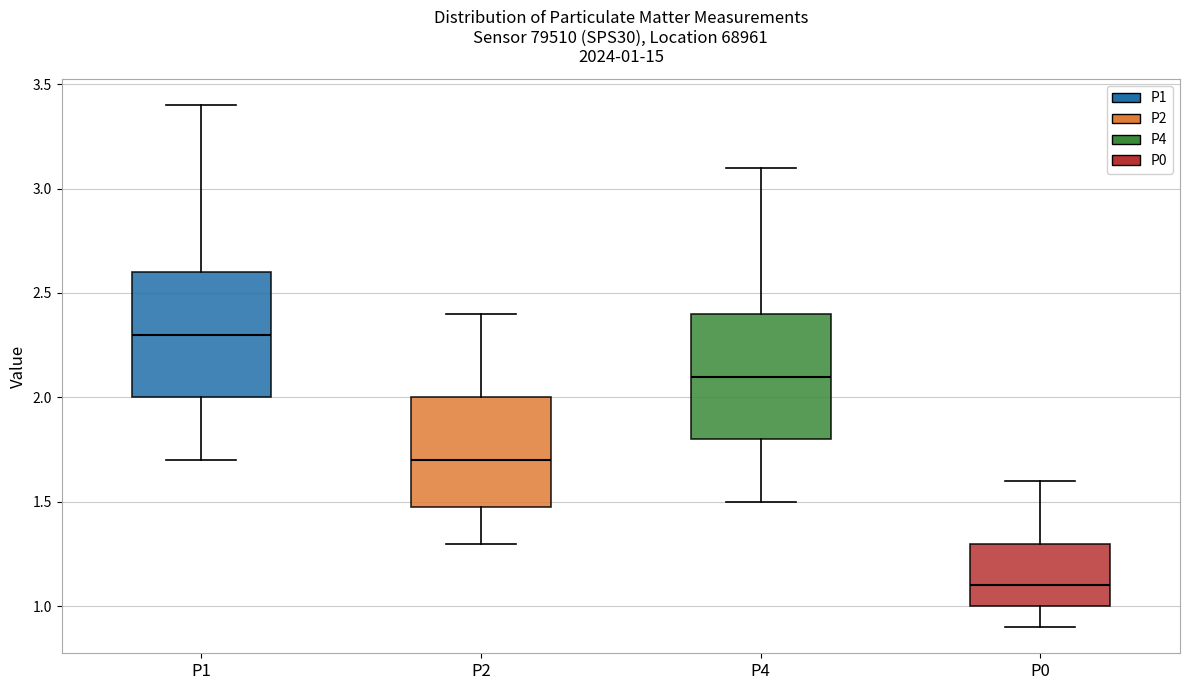

Which box has the lowest median line?

P0